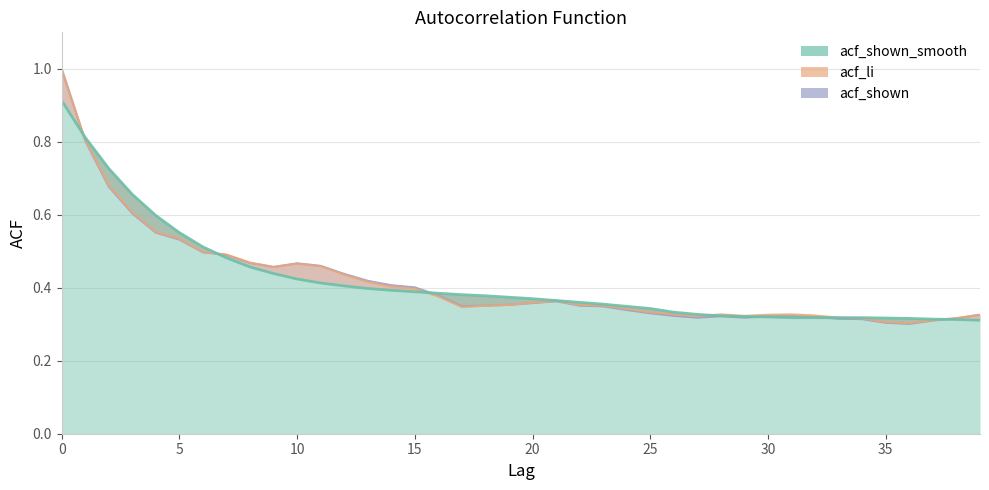

What is the total value across all series at 24?

1.0